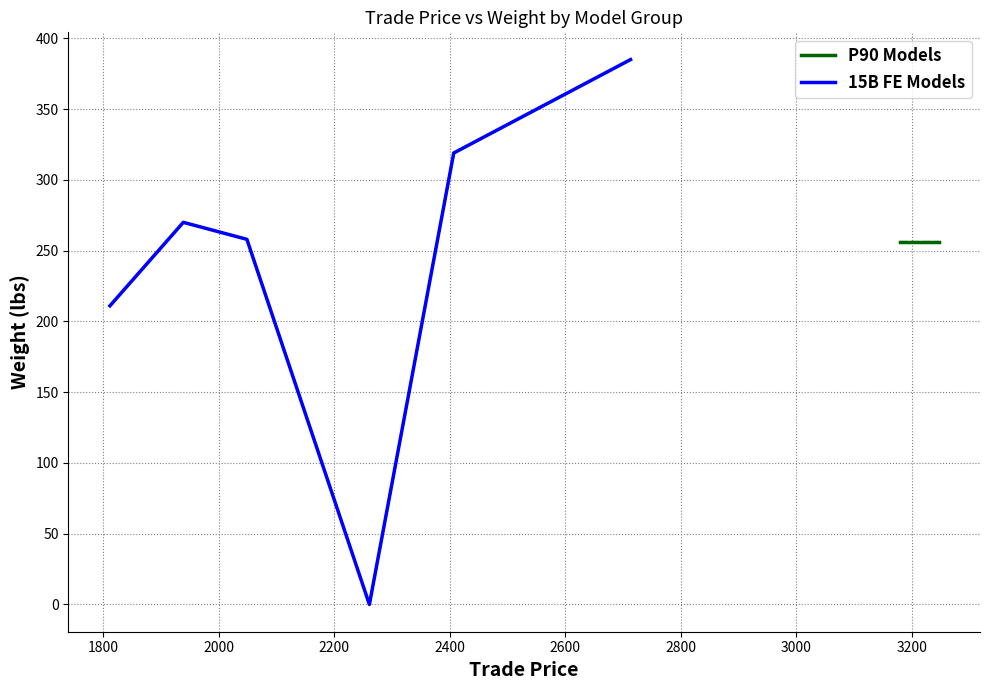

Does the chart display data point markers on the line(s)?

No